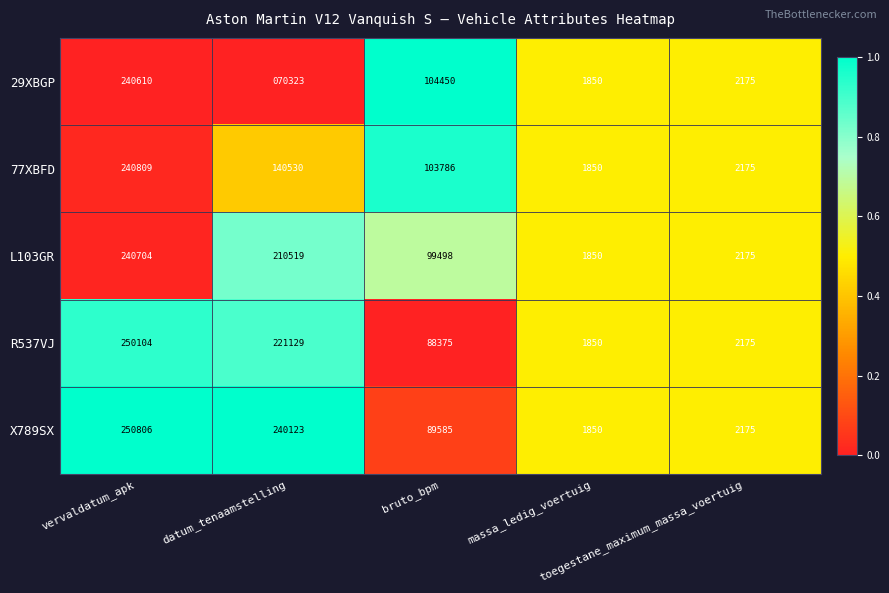

Which series has the widest spread of values?

X789SX